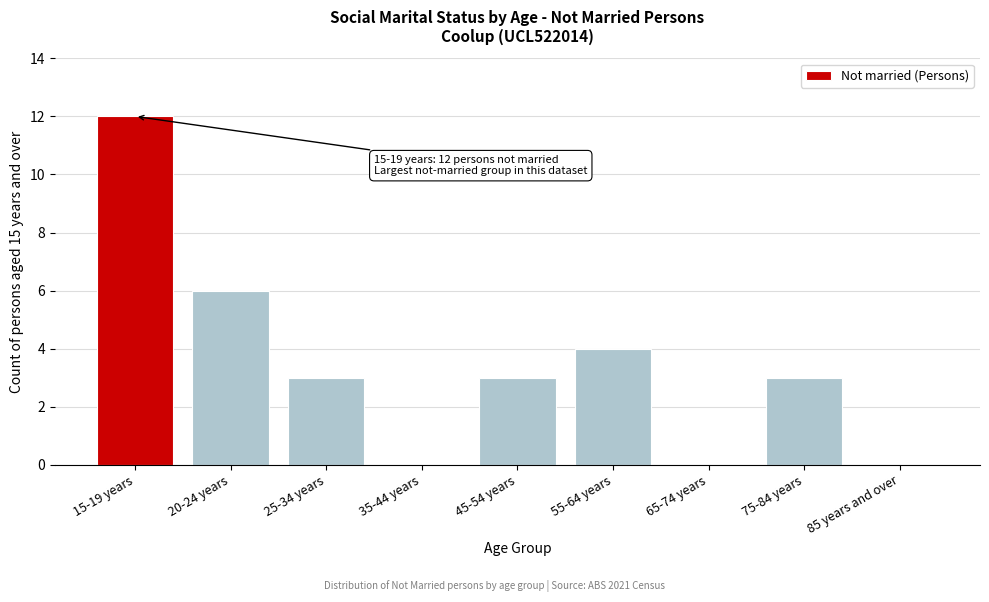

Reading right to left, list all the values displayed in this chart.

85 years and over=0	75-84 years=3	65-74 years=0	55-64 years=4	45-54 years=3	35-44 years=0	25-34 years=3	20-24 years=6	15-19 years=12